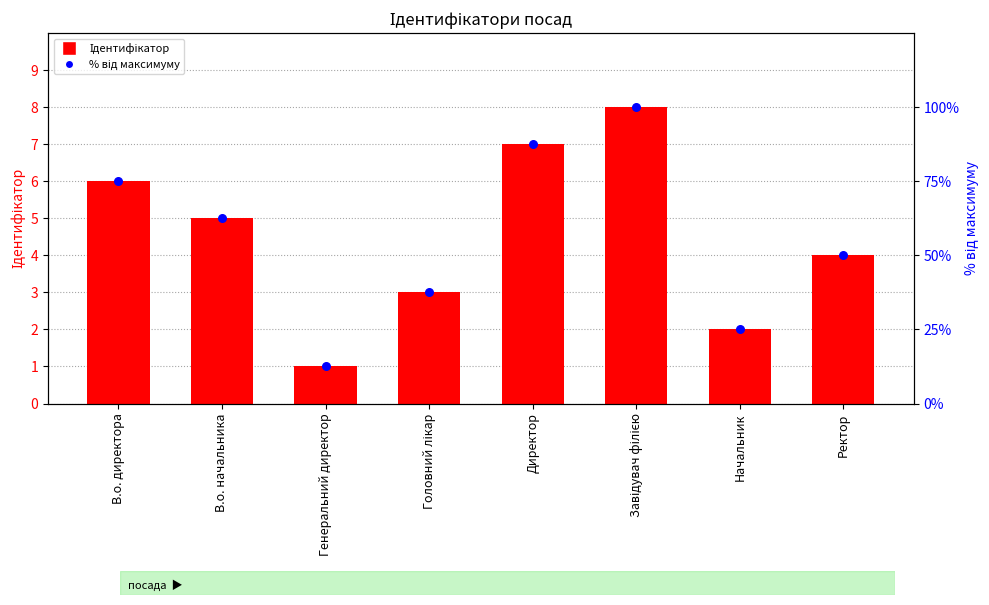

Which series has the largest total across all categories?

% від максимуму